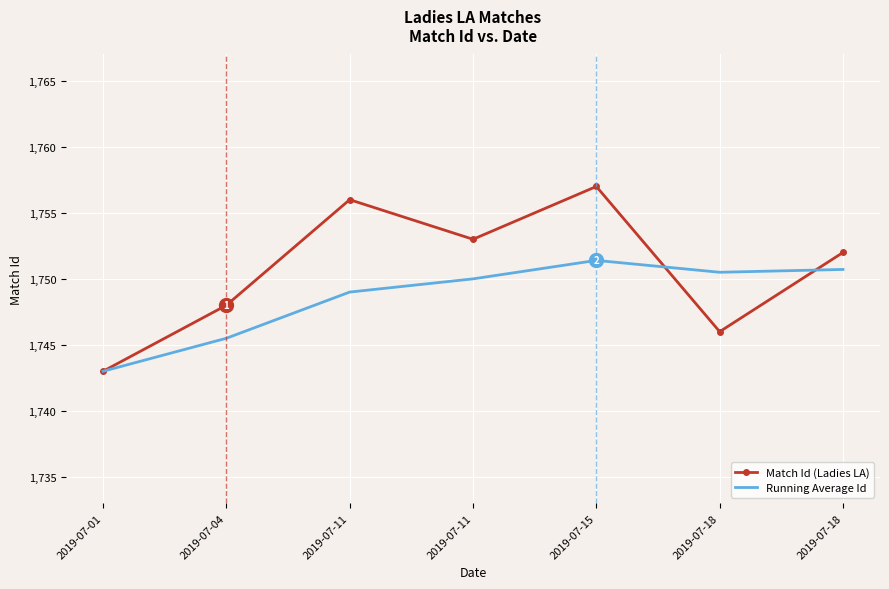

What are all the series names shown in the legend?

Match Id (Ladies LA), Running Average Id